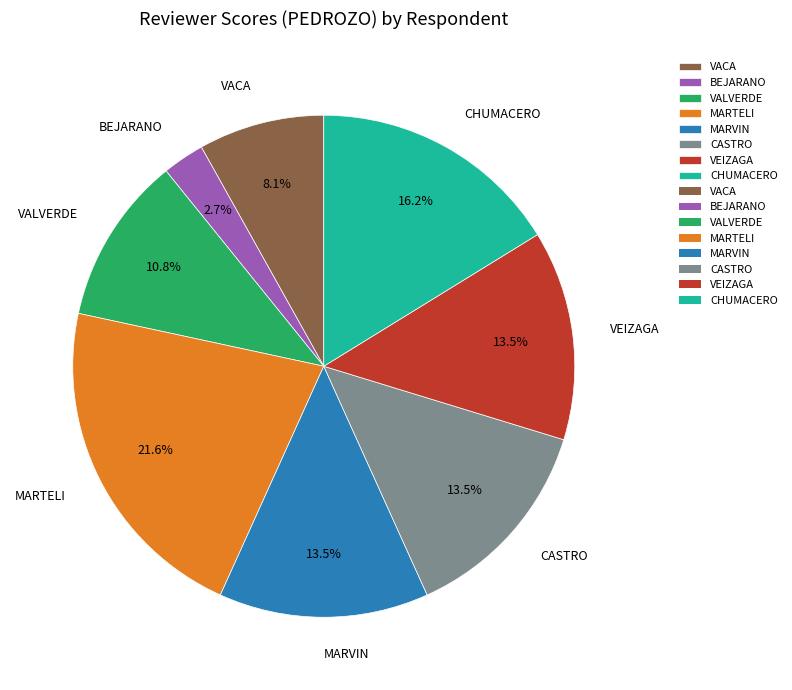

Is the sum of CASTRO and MARTELI greater than half?

No